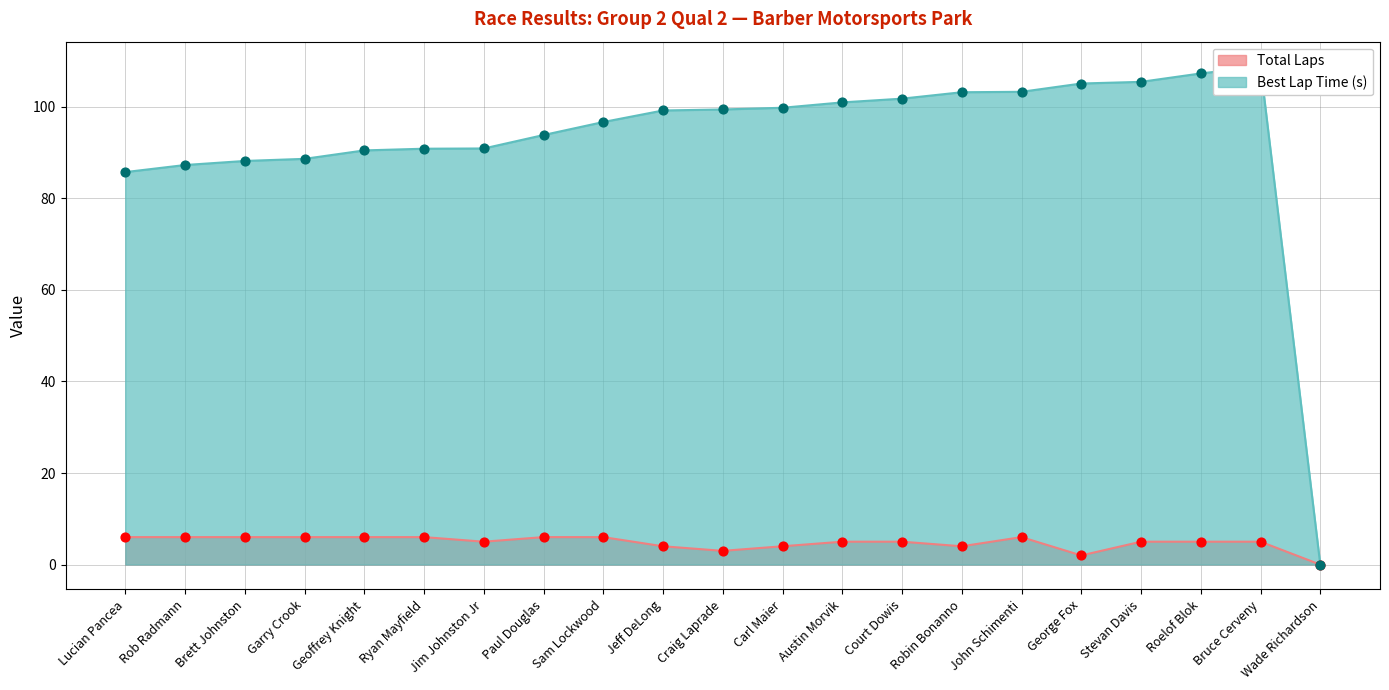

Which series has the widest spread of Y values?

Best Lap time